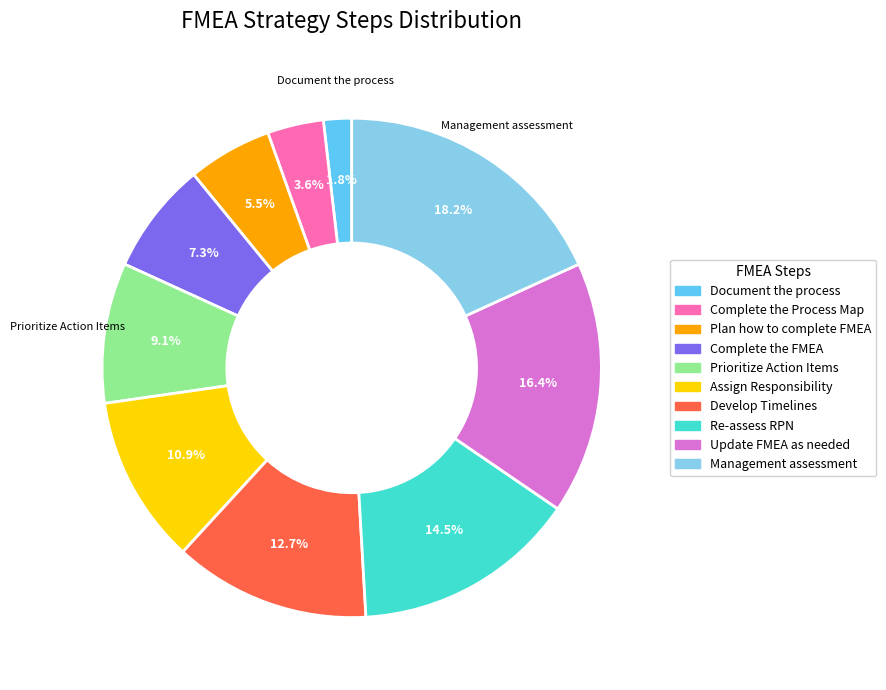

To the nearest percent, what percentage of the pie is Management assessment?

18%